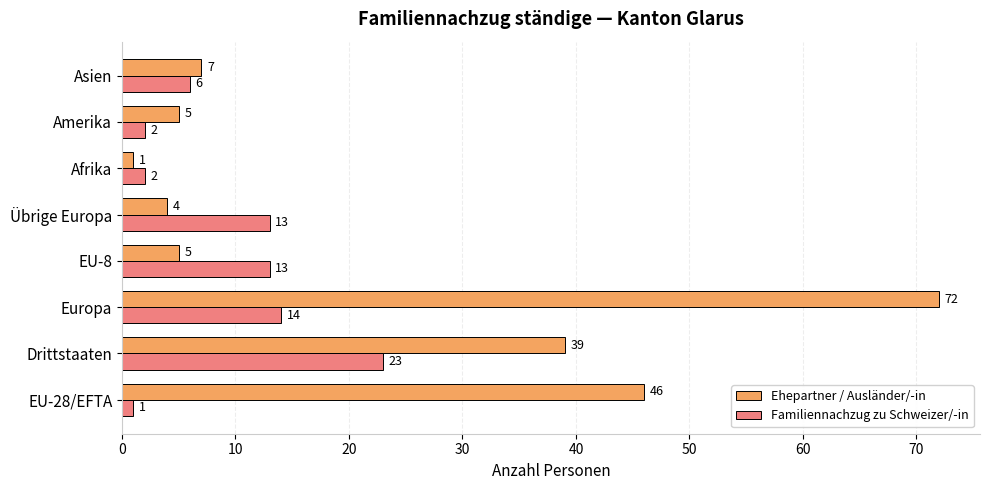

Which series has the largest total across all categories?

Ehepartner / Ausländer/-in